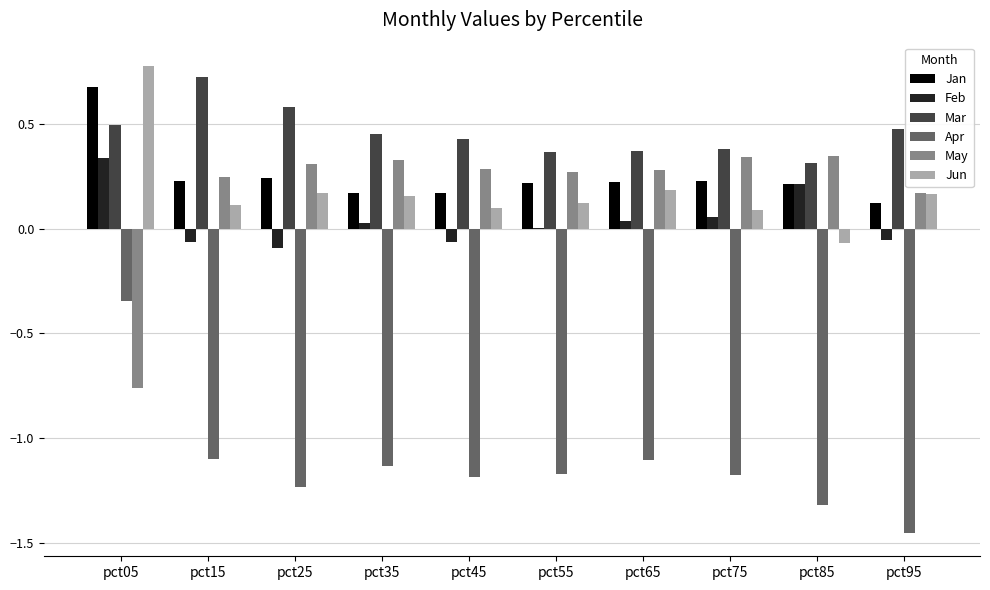

At which category does the chart reach its peak across all series?

pct05